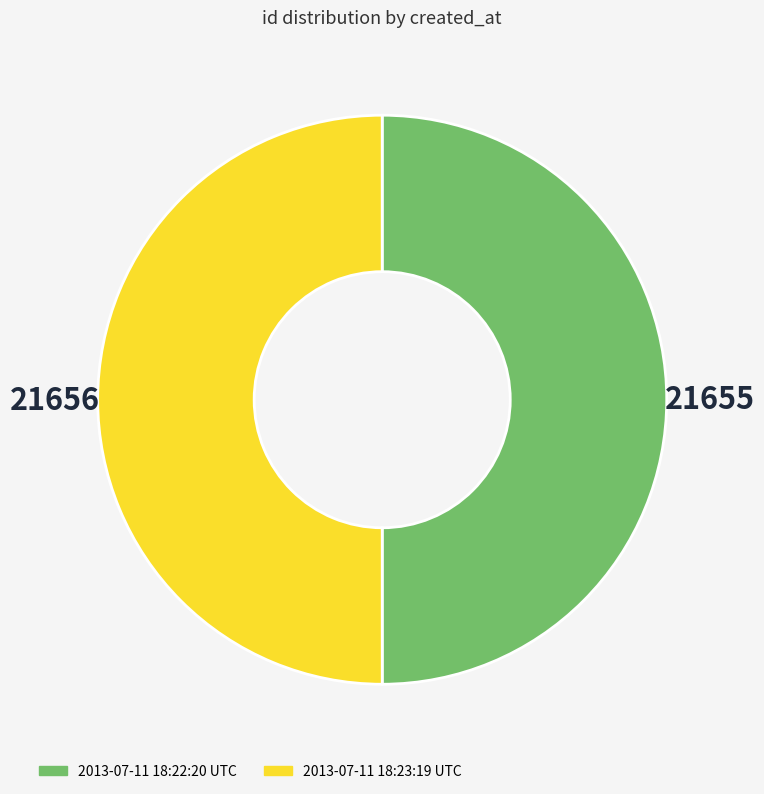

The 2013-07-11 18:23:19 UTC slice represents 50% of the pie. True or false?

True